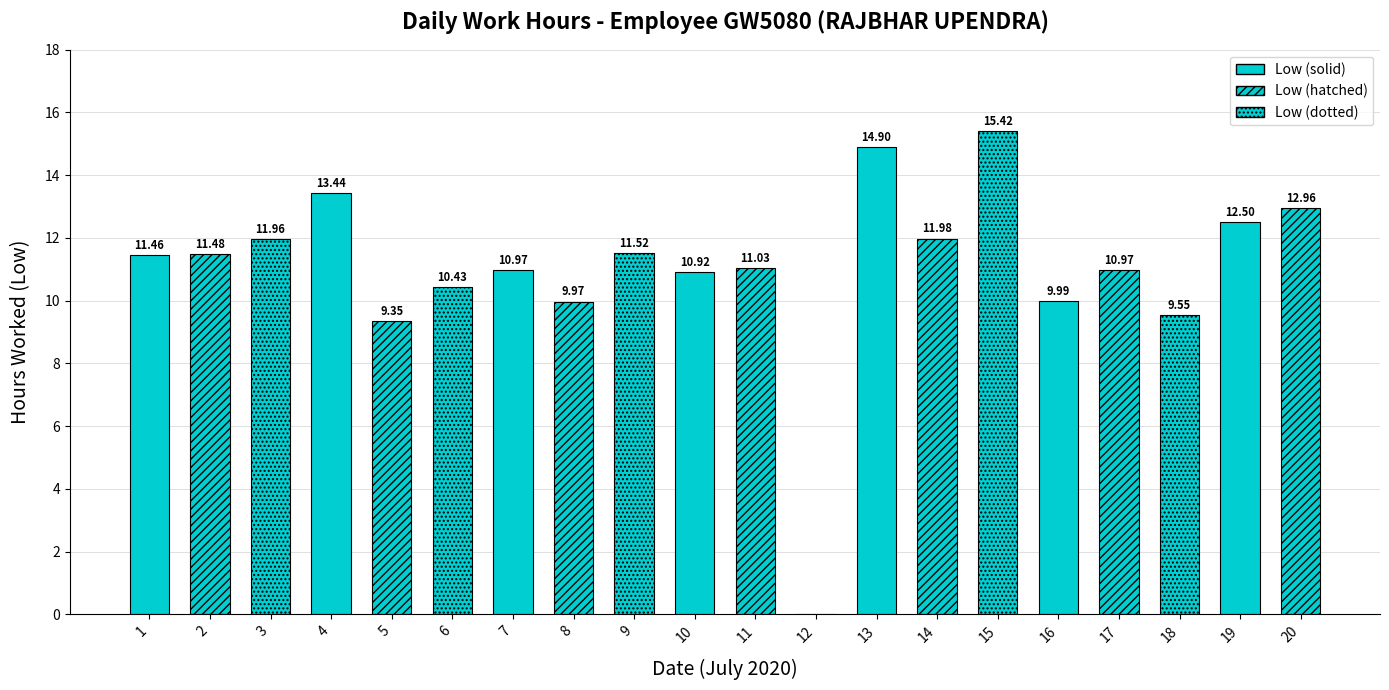

Are the bars horizontal?

No